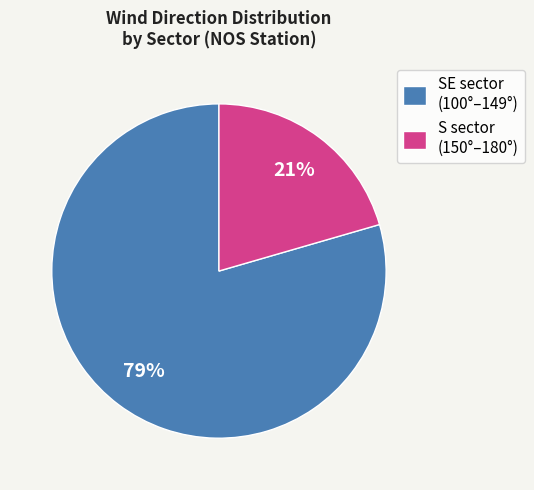

Is it true that S sector (150°–180°) is 26% of the pie?

False